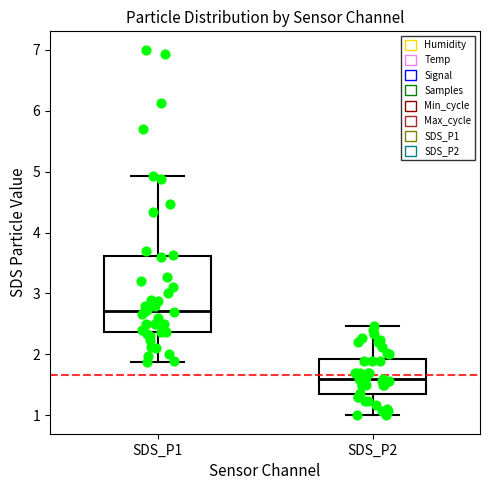

Reading left to right, read every box against the y-axis: the position of its median line, the range the box covers, and the ends of its whiskers. The values are not printed on the chart, so give them approximately, as read against the axis.

SDS_P1: median 2.7, box 2.4 to 3.6, whiskers 1.9 to 4.9
SDS_P2: median 1.6, box 1.4 to 1.9, whiskers 1.0 to 2.5